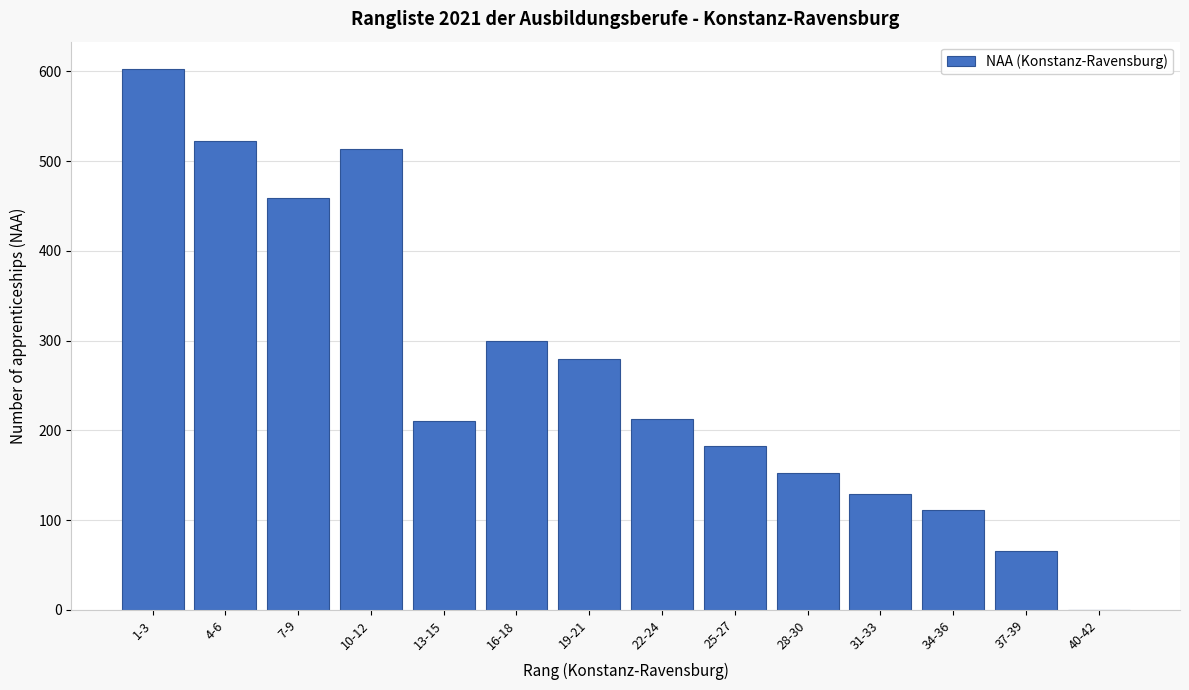

Reading left to right, what are all the values shown in this chart?

1-3=603	4-6=522	7-9=459	10-12=513	13-15=210	16-18=300	19-21=279	22-24=213	25-27=183	28-30=153	31-33=129	34-36=111	37-39=66	40-42=0